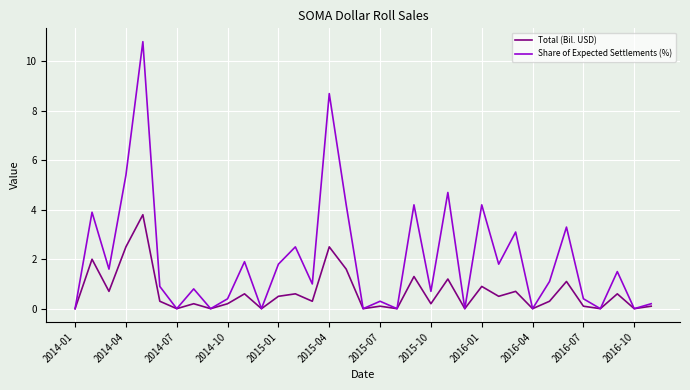

Rank the series by their maximum value, from highest to lowest.

Share of Expected Settlements (%), Total (Bil. USD)